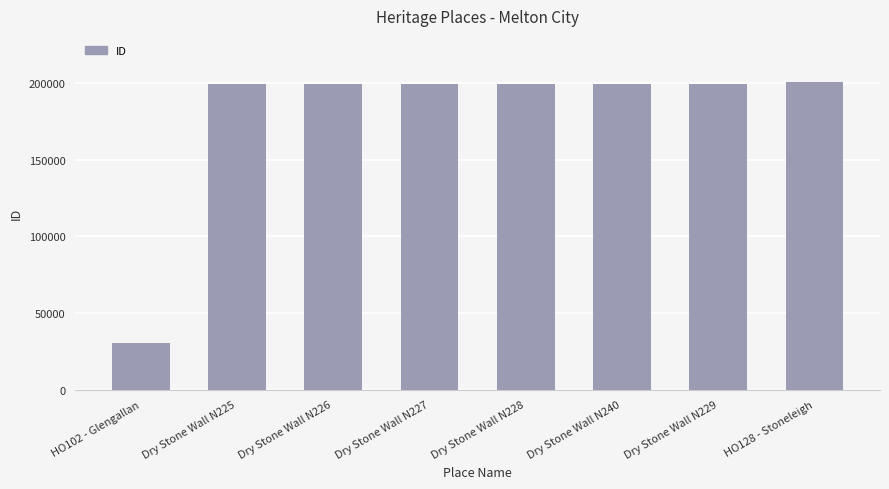

Are the bars grouped side by side (vs. stacked)?

No